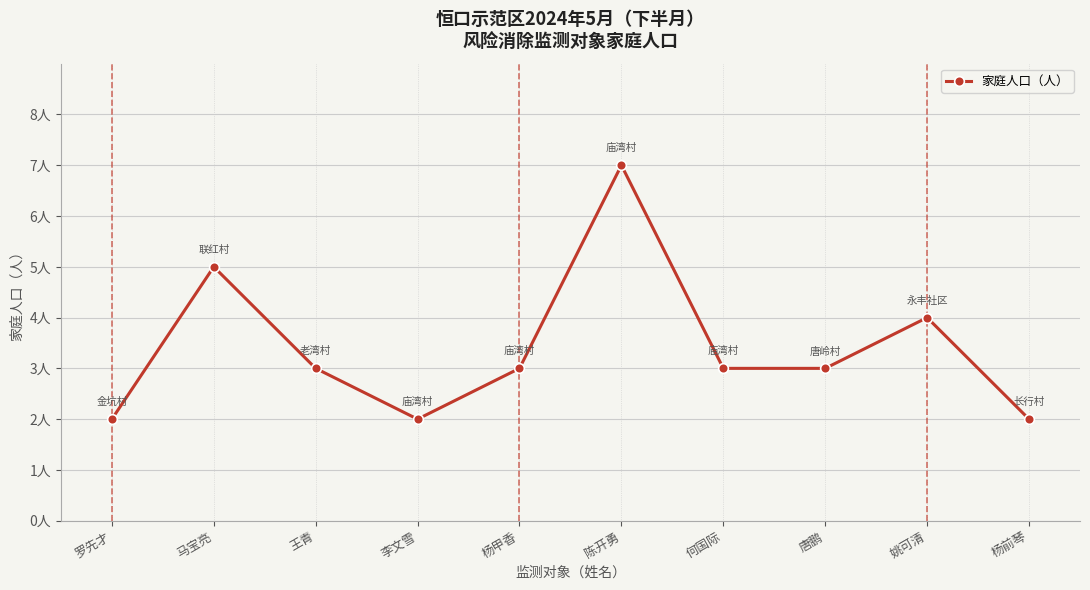

Is it true that the value at 王青 is 3?

True